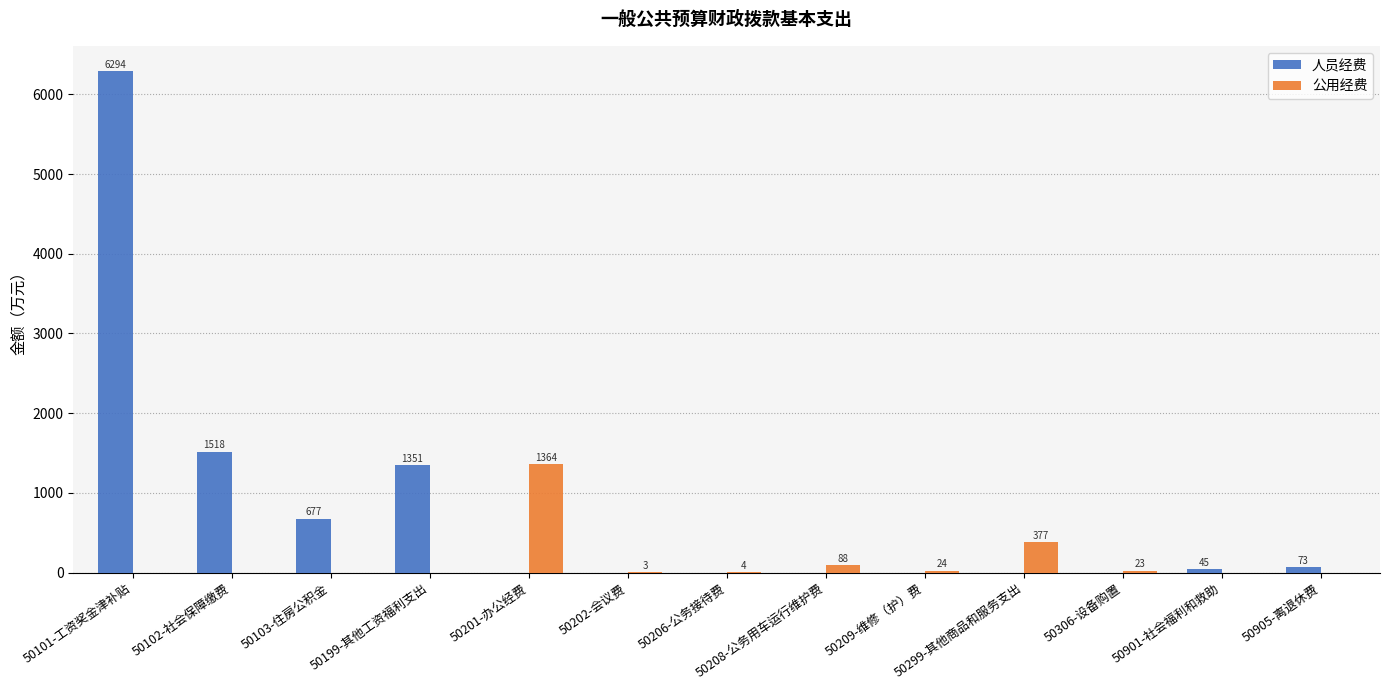

Which series has the widest spread of values?

人员经费